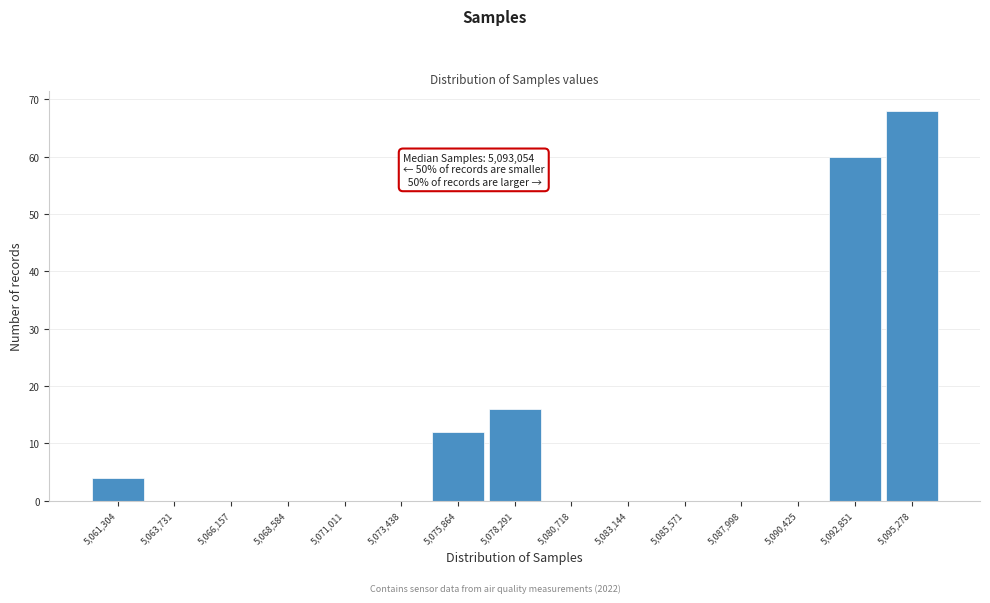

Which range on the x-axis has the tallest bar?

5094000 to 5096500